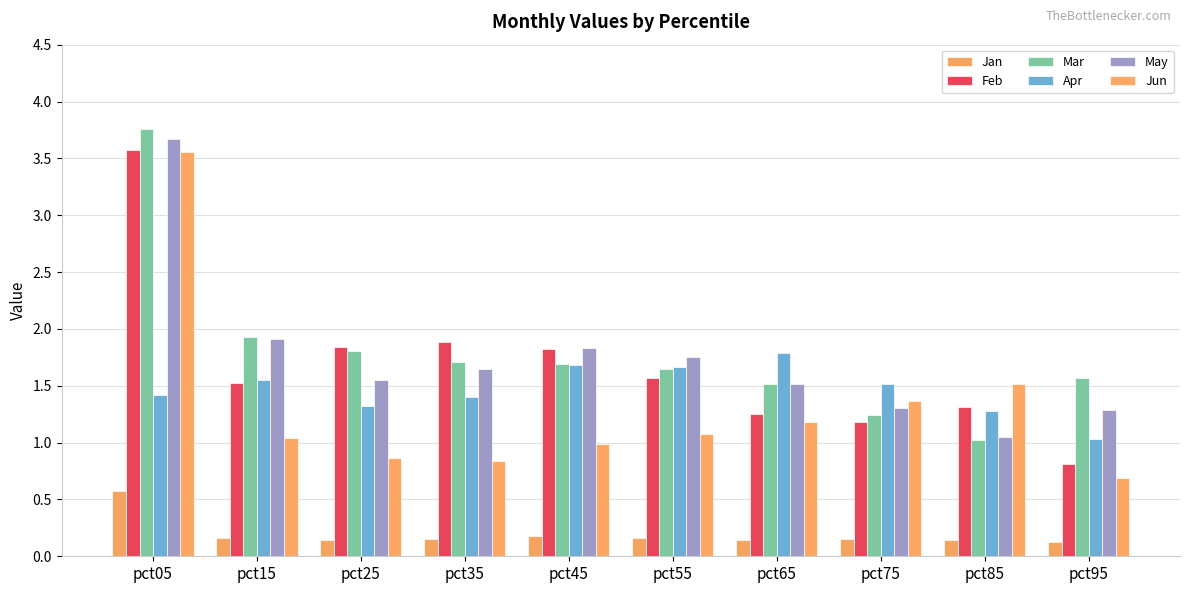

Are the bars horizontal?

No